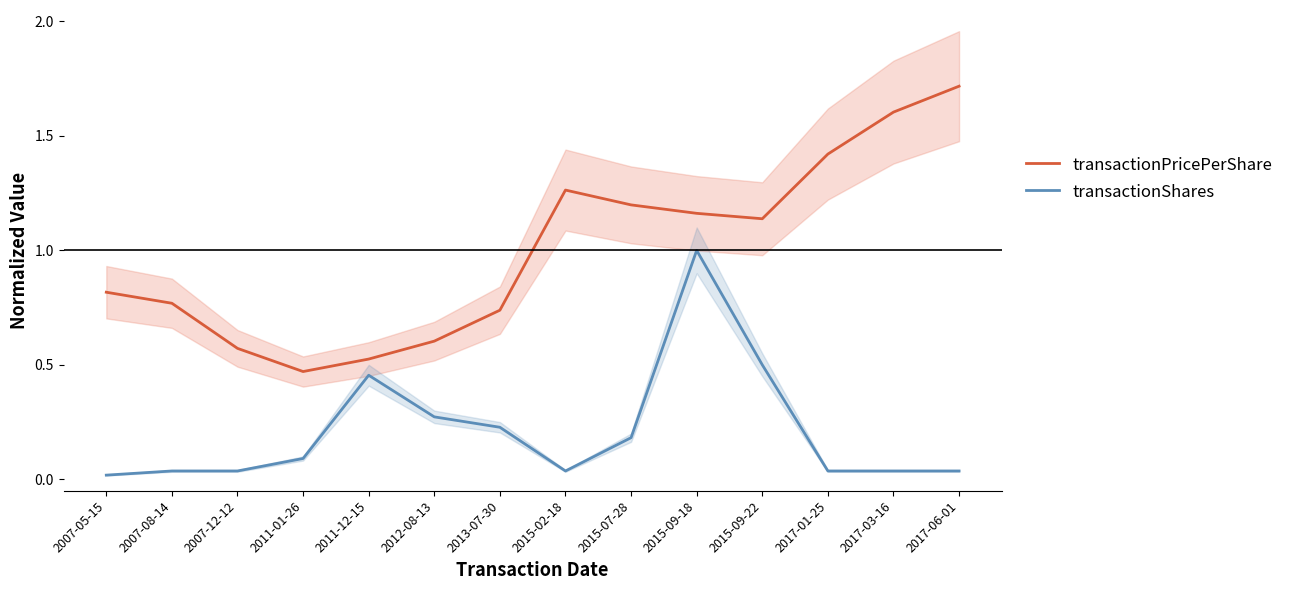

True or false: transactionShares and transactionPricePerShare cross at least once.

False